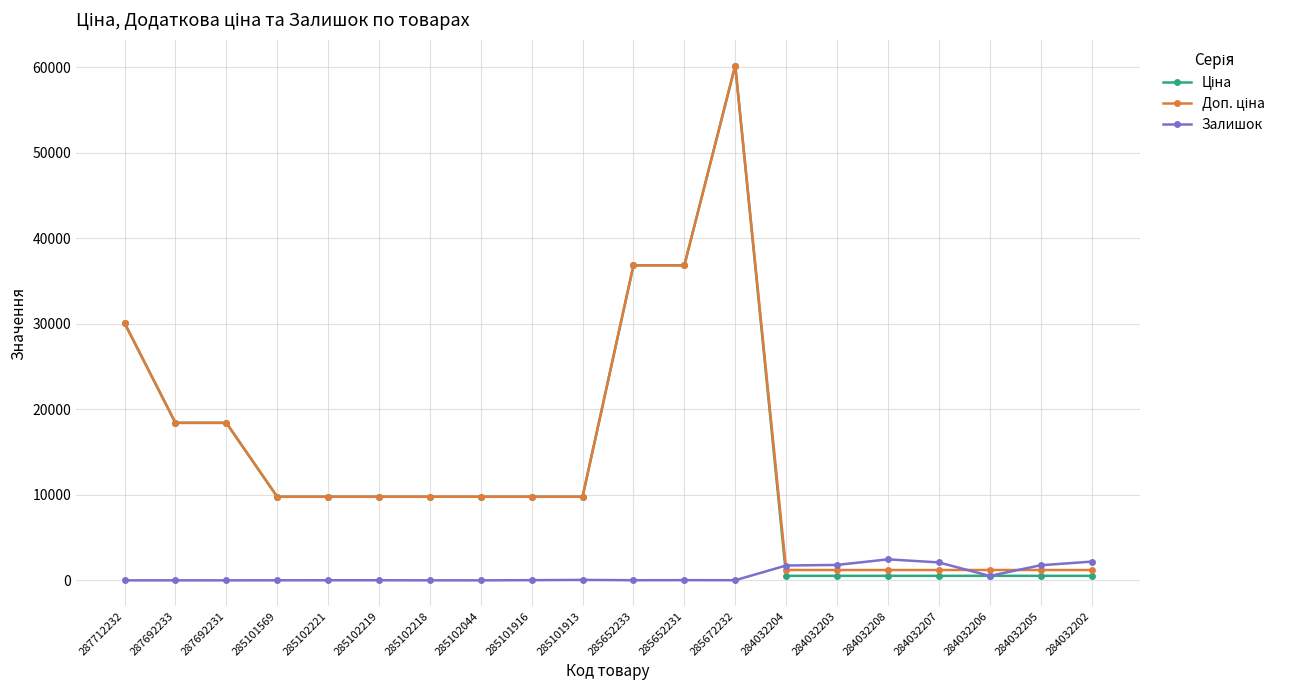

What is the spread (max minus min) of values at 284032208?

1928.8